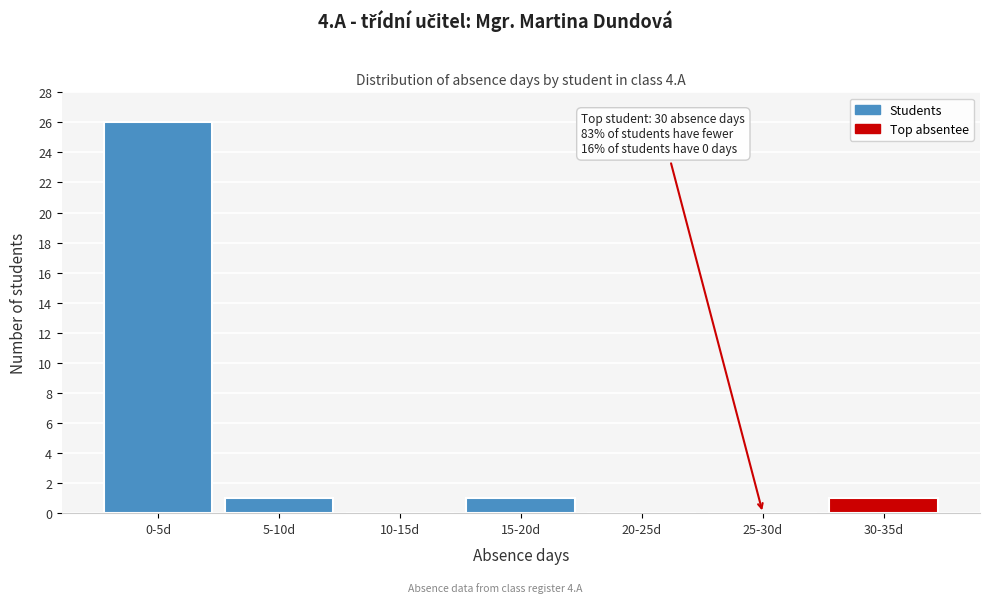

Reading left to right, what are all the values shown in this chart?

0-5d=26	5-10d=1	10-15d=0	15-20d=1	20-25d=0	25-30d=0	30-35d=1